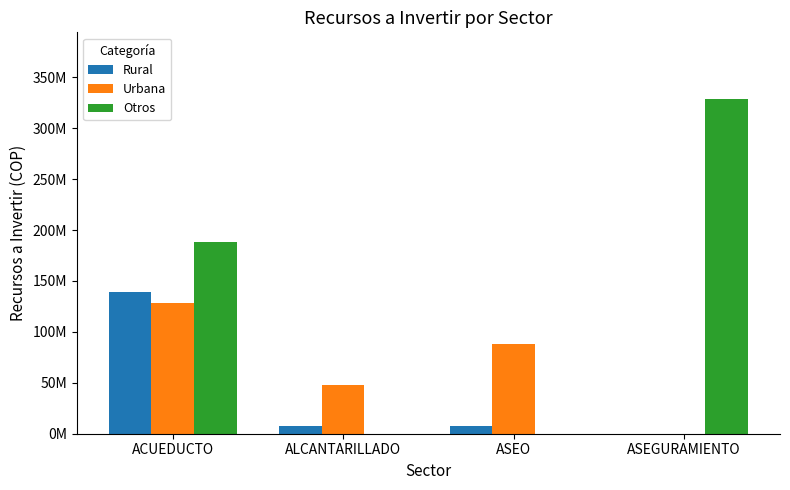

Are the bars horizontal?

No